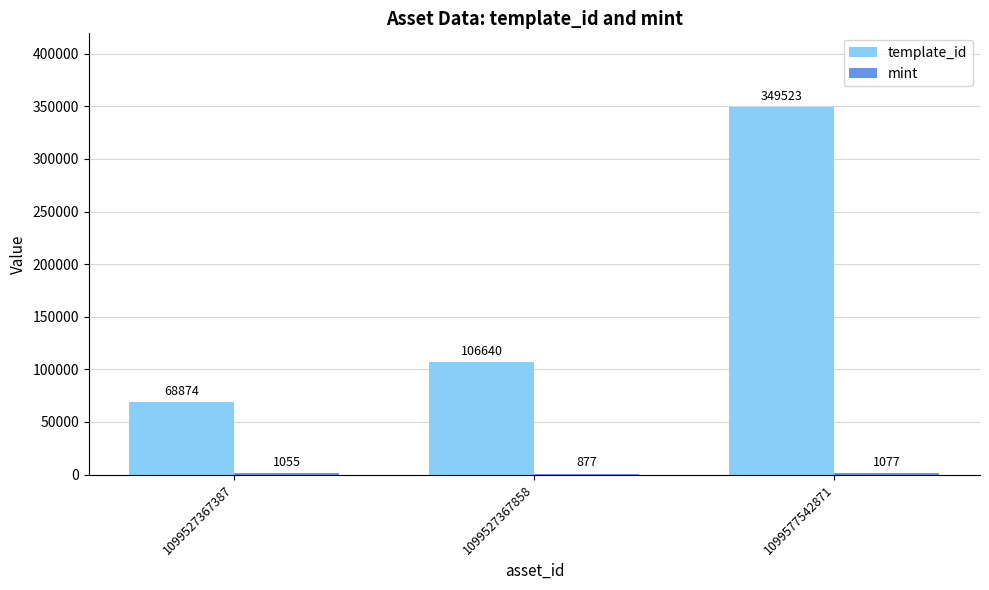

At which category is the sum across all series the highest?

1099577542871